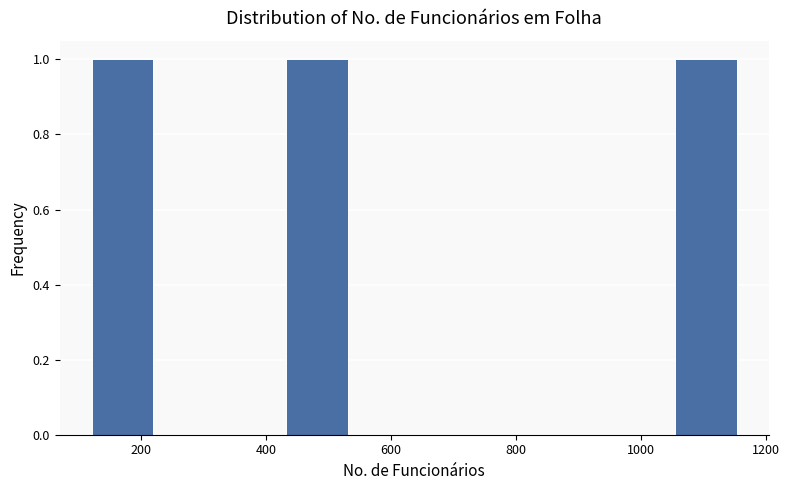

Reading left to right, list every bar in this chart as the range it spans on the x-axis followed by its height. Neither the bar edges nor the heights are printed on the chart, so give them approximately, as read against the axes.

120 to 220: 1
220 to 320: 0
320 to 440: 0
440 to 540: 1
540 to 640: 0
640 to 740: 0
740 to 840: 0
840 to 960: 0
960 to 1060: 0
1060 to 1160: 1